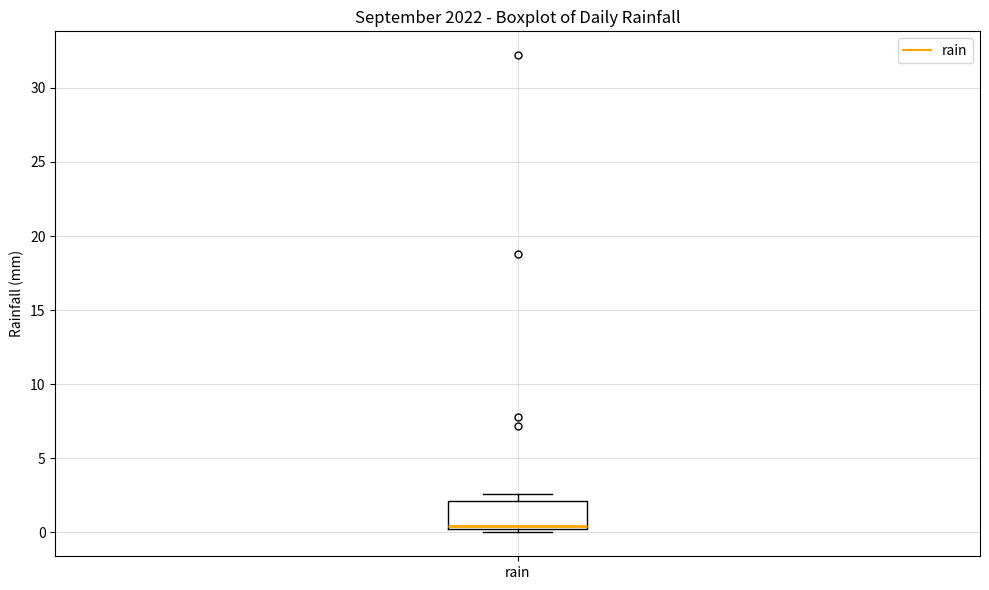

Where does the median line of the box for rain sit on the y-axis? The values are not printed on the chart, so give them approximately, as read against the axis.

0.5